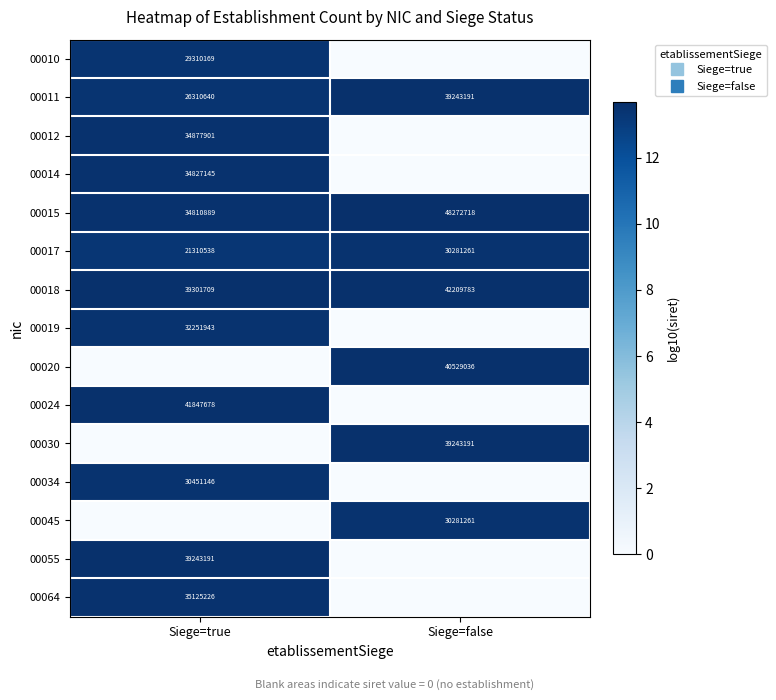

What is the difference between the highest and lowest values at Siege=false?

13.7